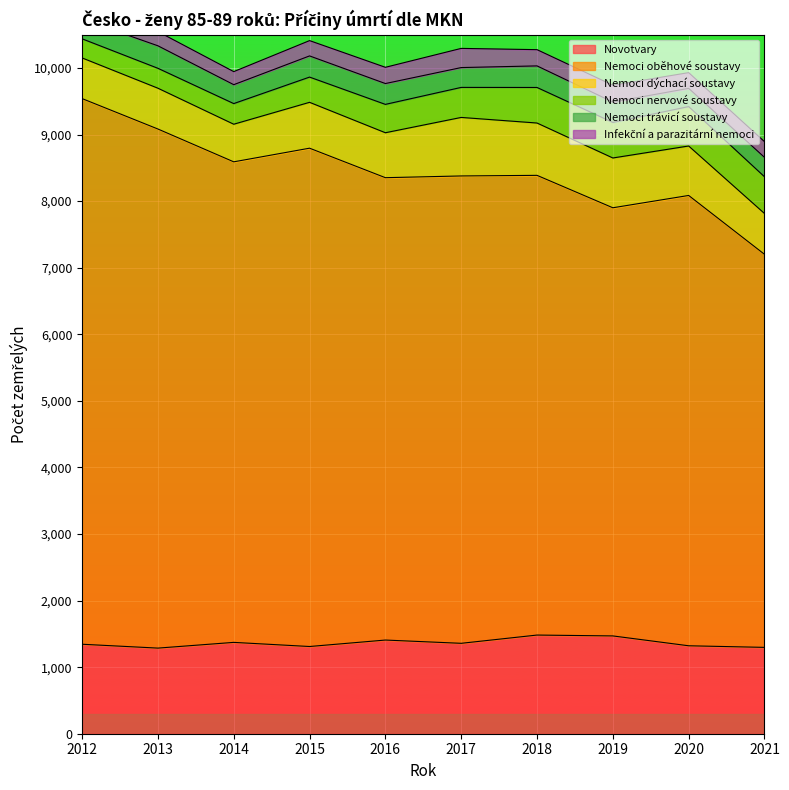

At how many categories does at least one series exceed 4090?

10